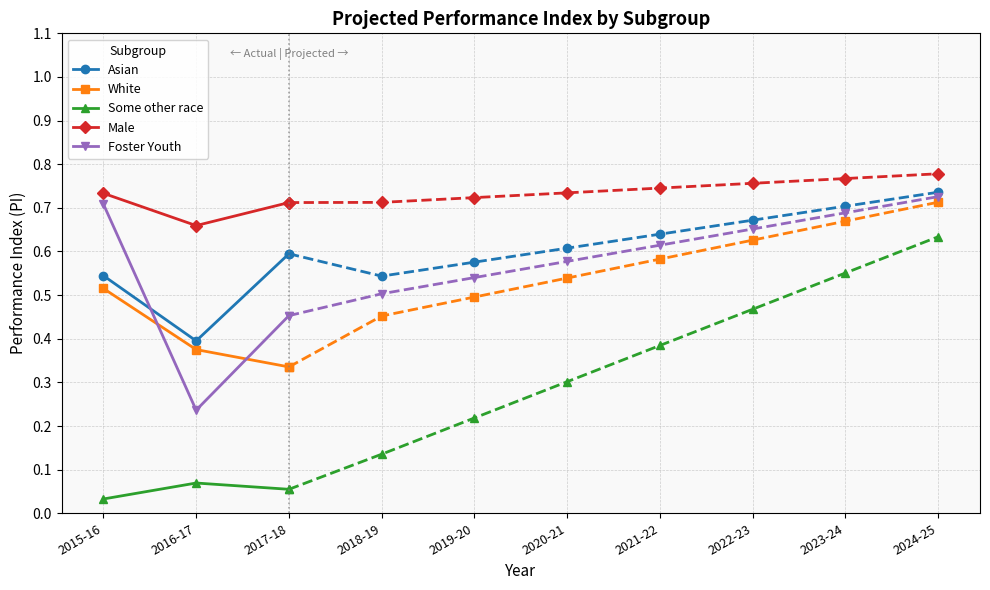

What is the approximate value of Asian at 2016-17?

0.4